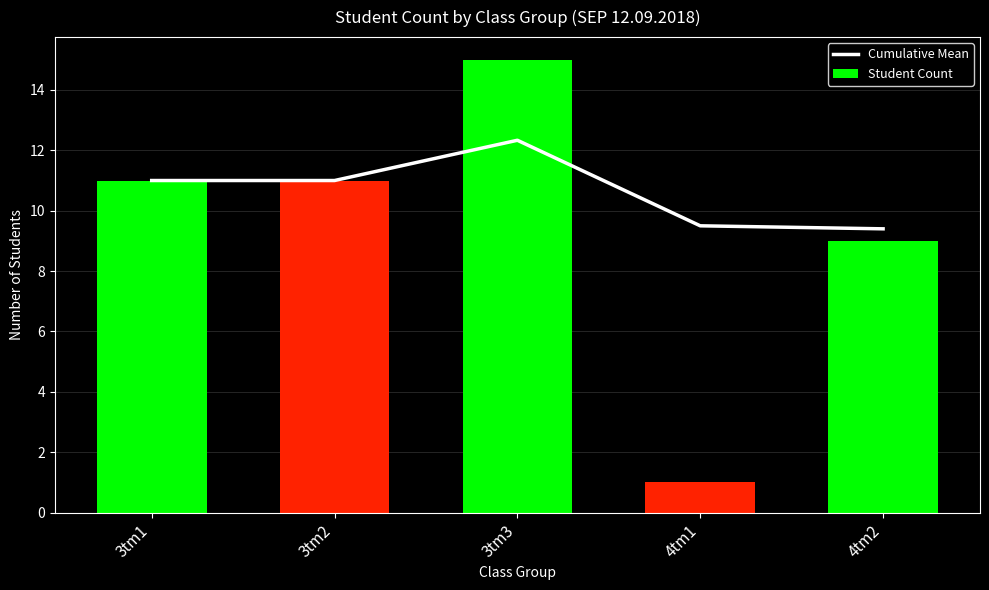

What is the difference between the maximum and minimum values in the Cumulative Mean series?

2.9